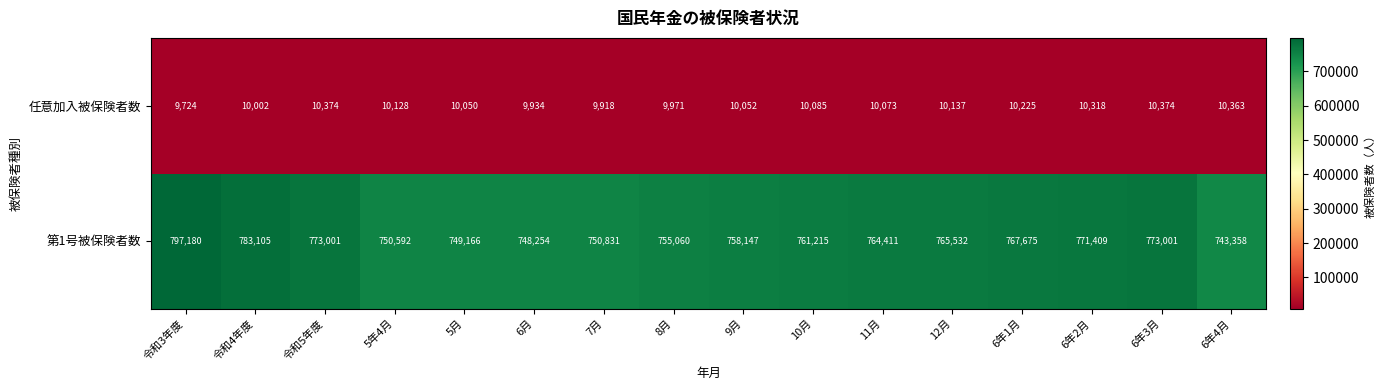

Which series has the largest range (max minus min)?

第1号被保険者数